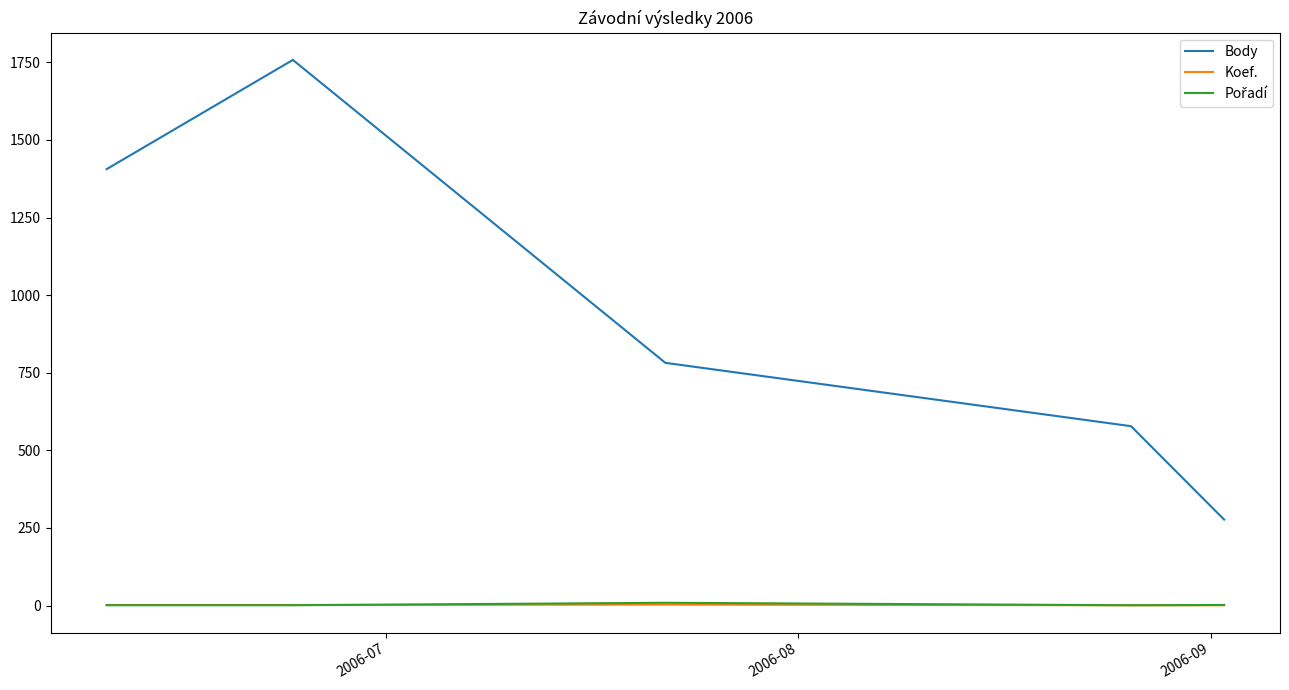

What is the minimum value shown in the chart?

1